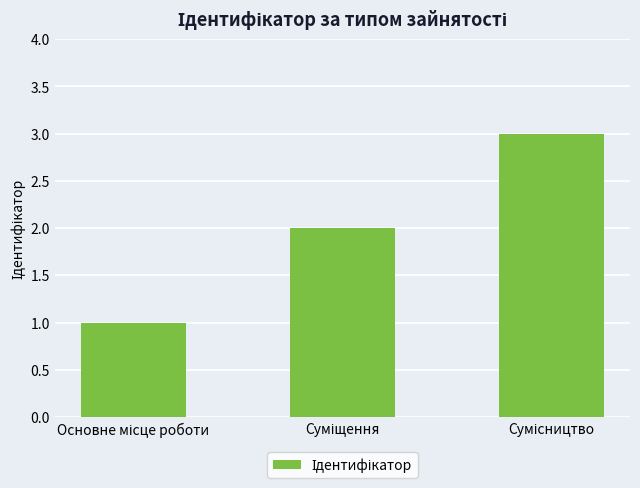

Does the chart contain any negative values?

No